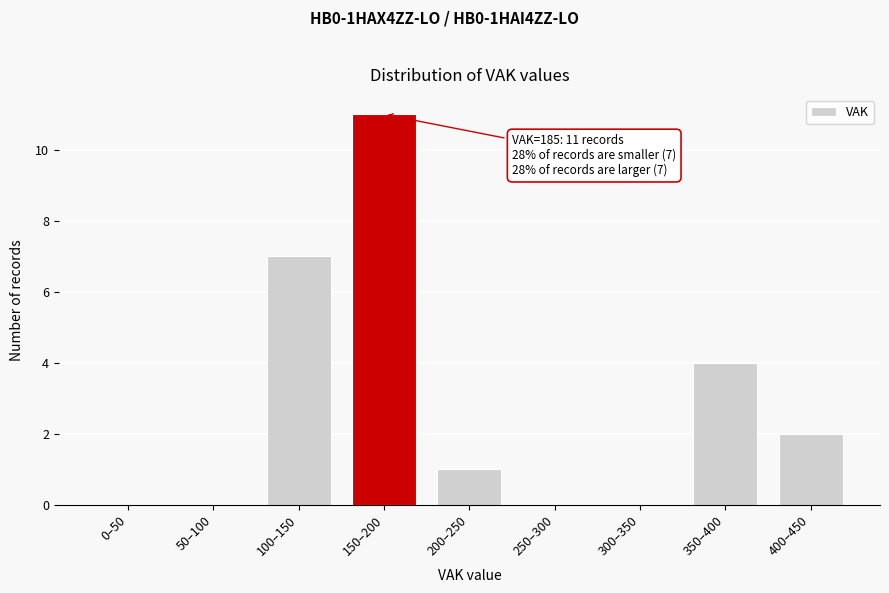

Reading left to right, transcribe all the data shown in this chart.

0–50=0	50–100=0	100–150=7	150–200=11	200–250=1	250–300=0	300–350=0	350–400=4	400–450=2